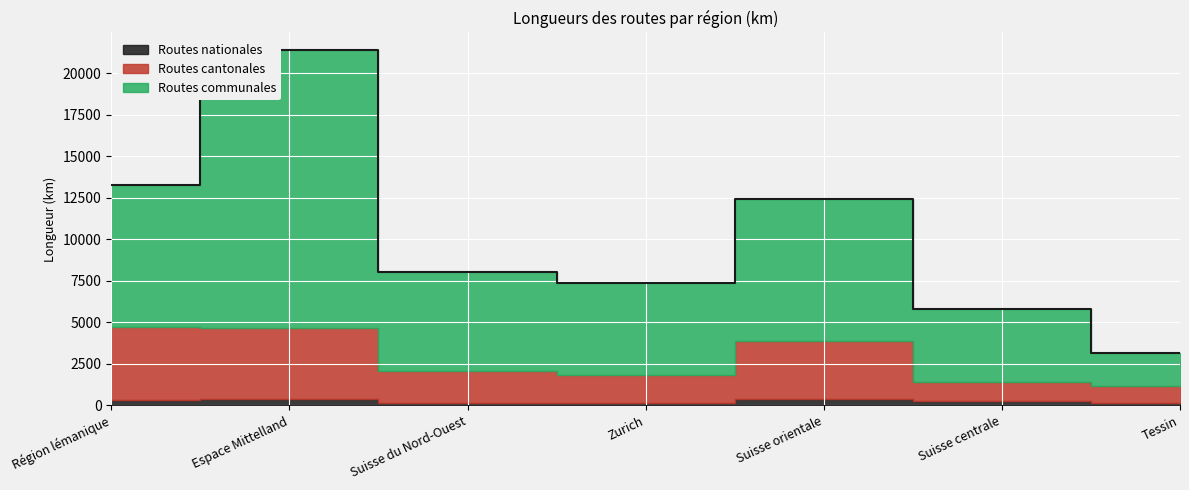

How many interior local valleys does the Routes cantonales series have?

1